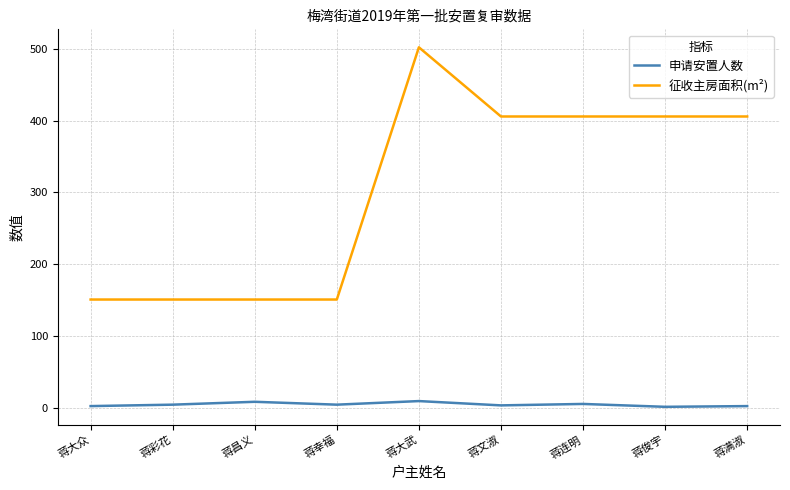

What is the highest value of the 申请安置人数 series?

9.0